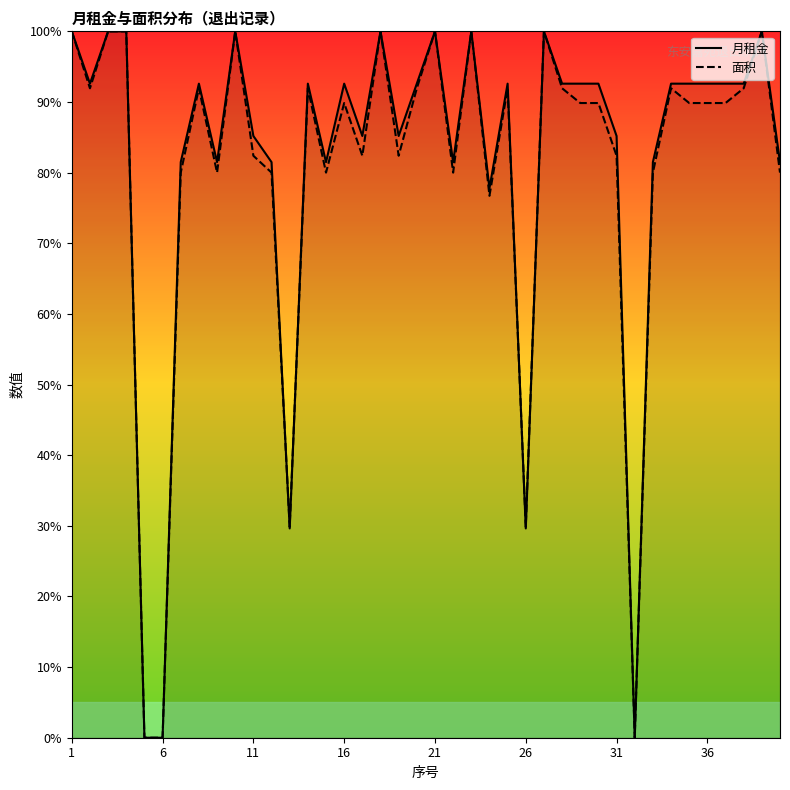

True or false: 月租金 has more than 1 points higher than both neighbors.

True